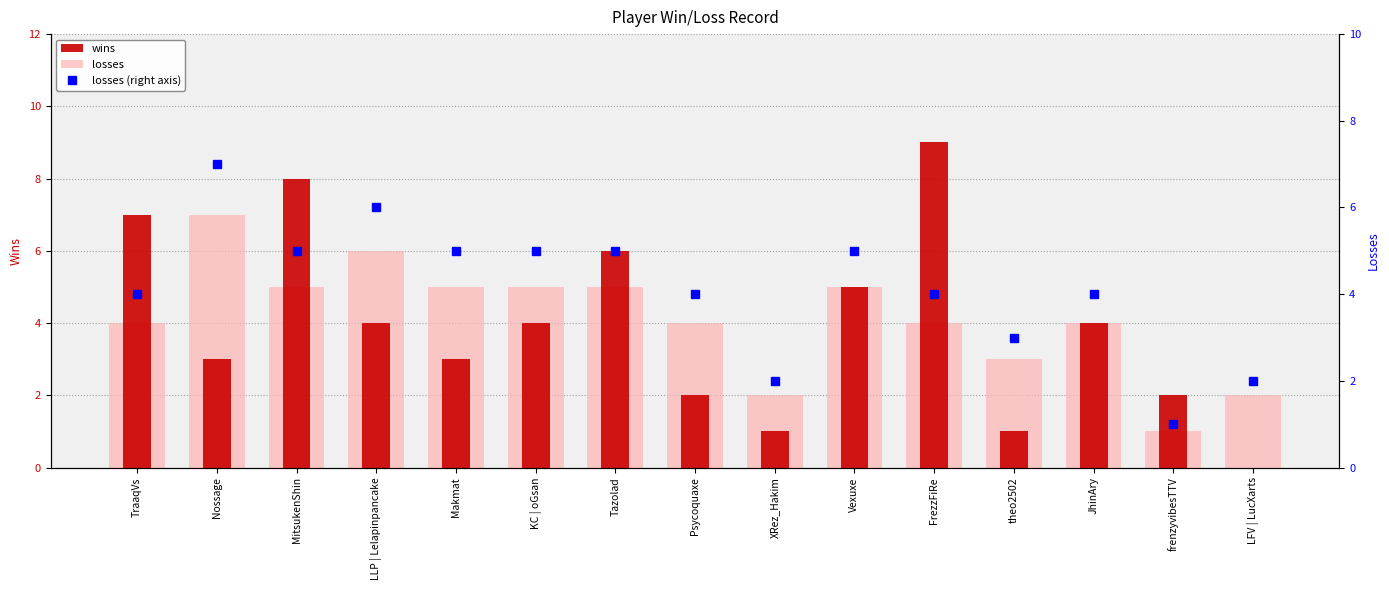

What is the total value across all series at JhinAry?

12